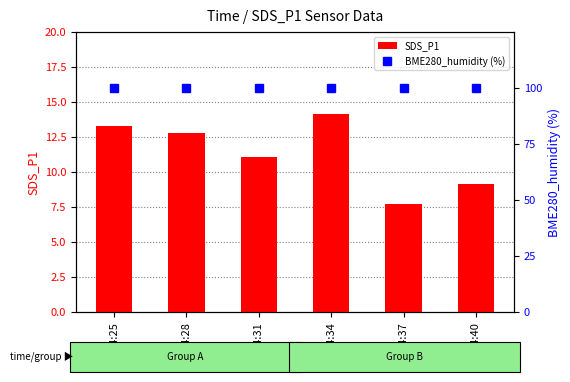

Is it true that BME280_humidity equals 32.5 at 04:25?

False